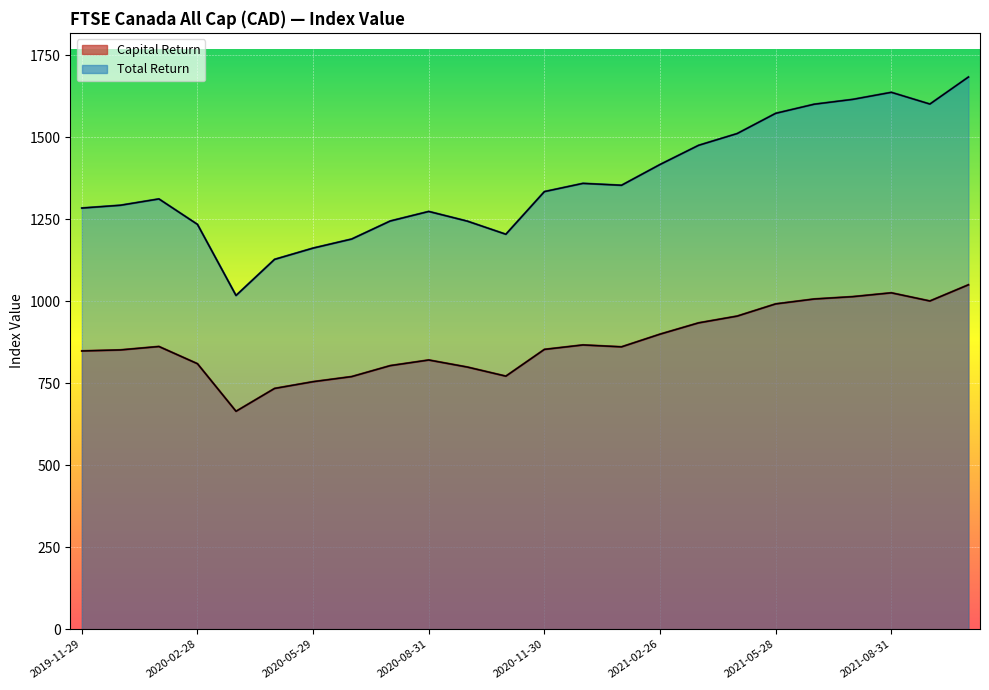

Which label corresponds to the smallest value in the chart?

2020-03-31